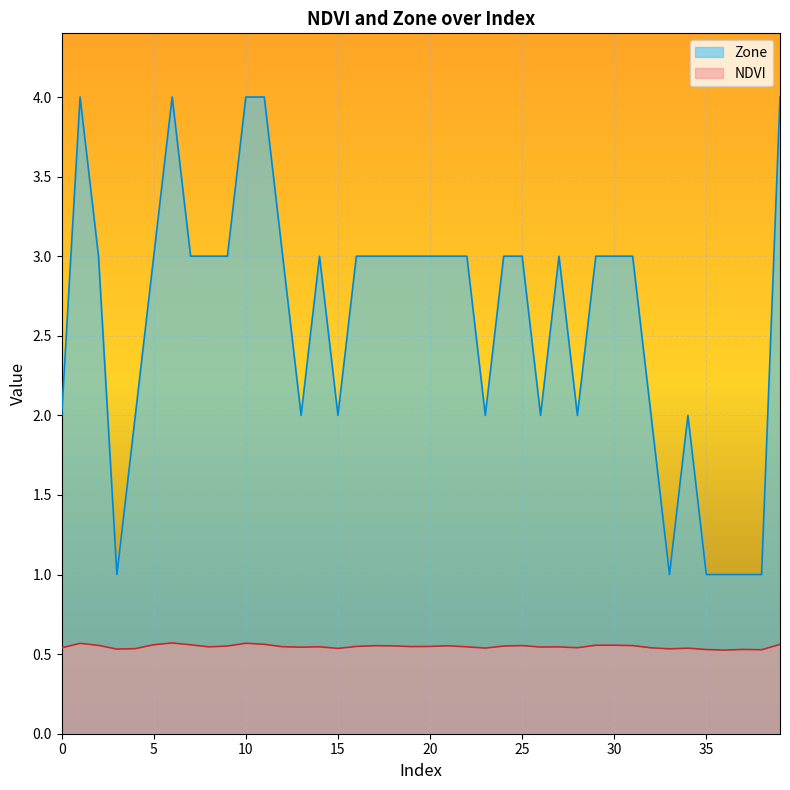

True or false: Zone and NDVI intersect in this chart.

False